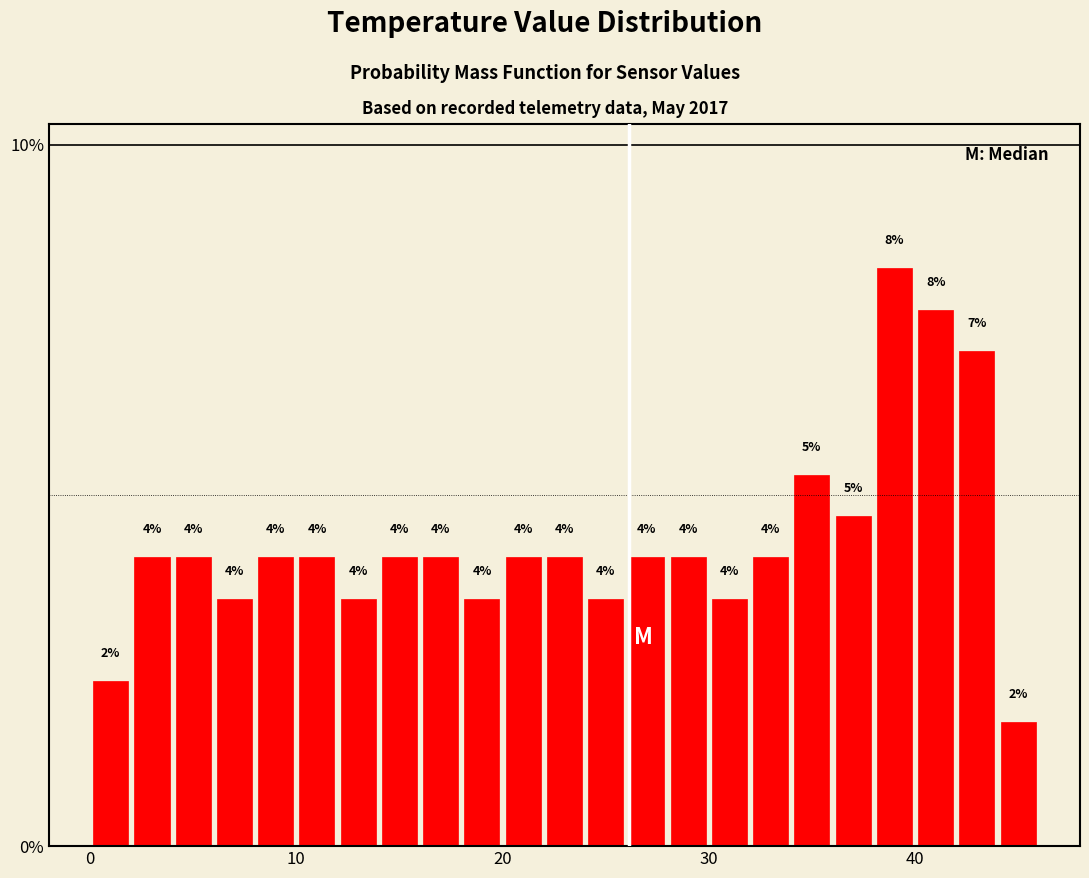

Around what value on the x-axis is the tallest bar? Give the approximate position of its centre, as read against the axis.

39